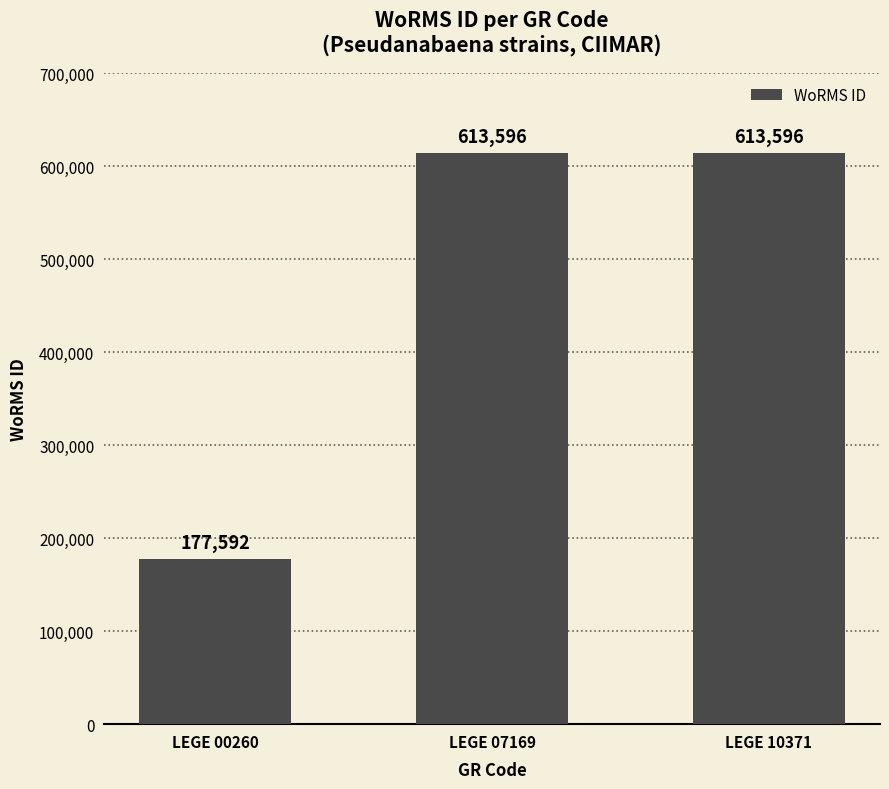

How many values are below 613596?

1